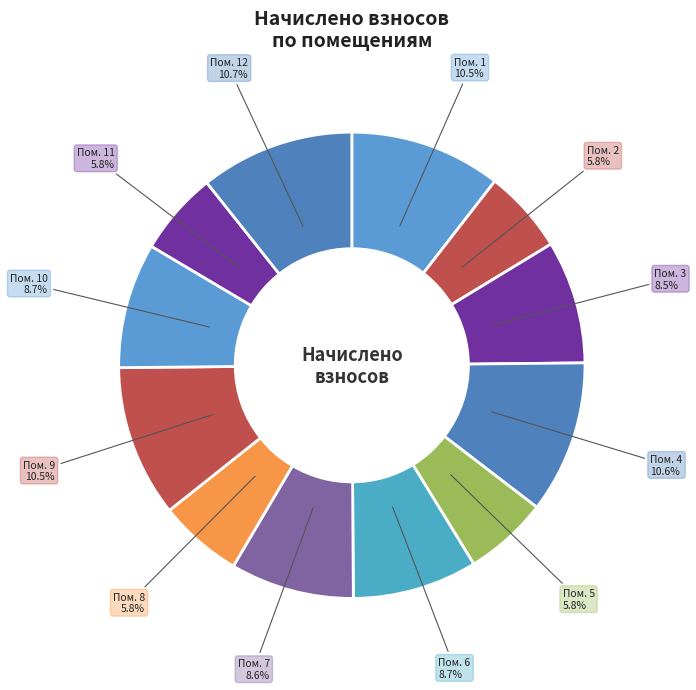

What is the smallest slice in the pie chart?

2